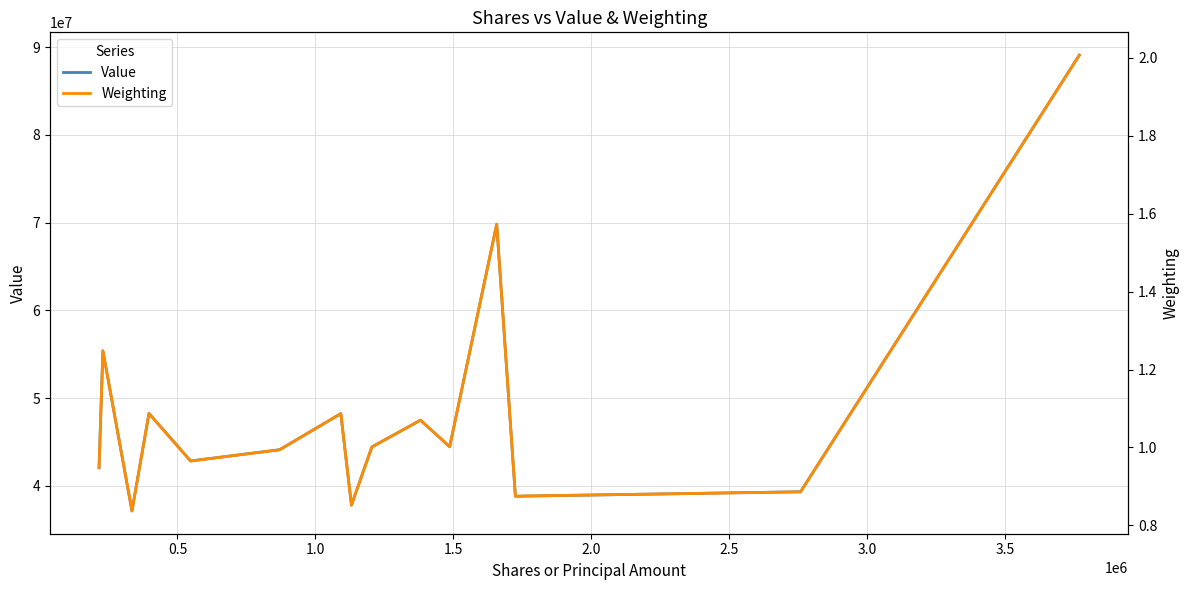

How many distinct data groups are displayed?

2